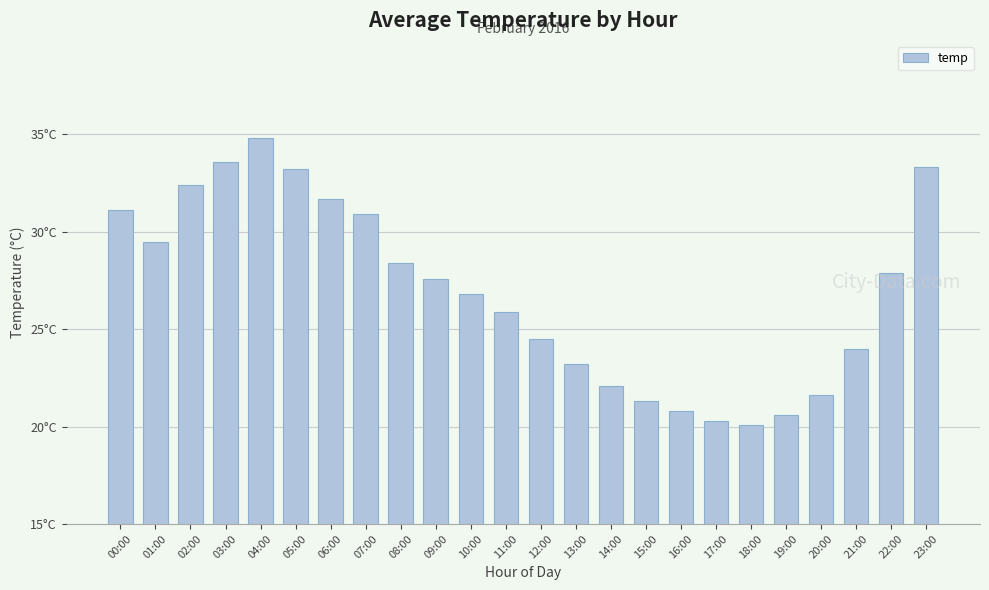

Approximately how many times larger is the value at 05:00 compared to 23:00?

1.0